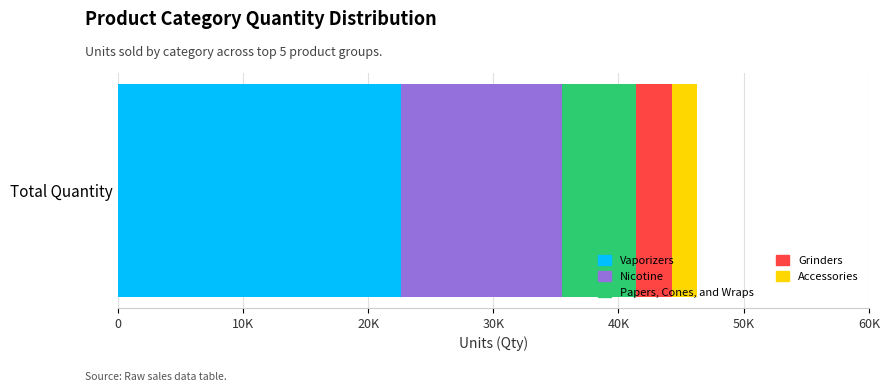

What are all the series names shown in the legend?

Vaporizers, Nicotine, Papers, Cones, and Wraps, Grinders, Accessories